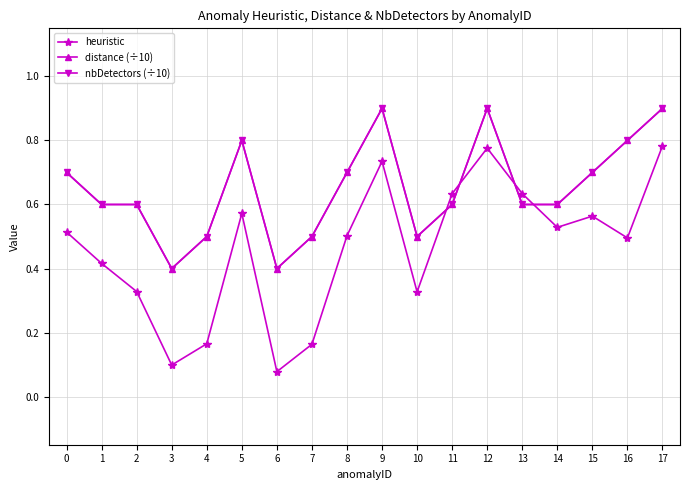

What is the total value across all series at 10?

1.3